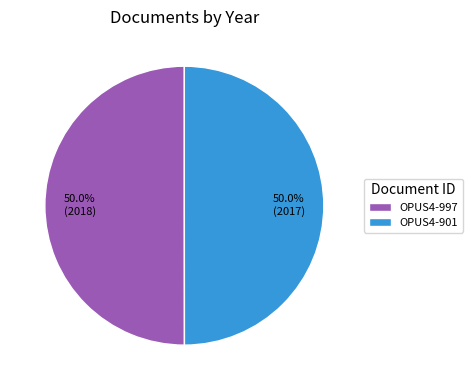

Approximately how many times larger is the value at OPUS4-901 compared to OPUS4-997?

1.0